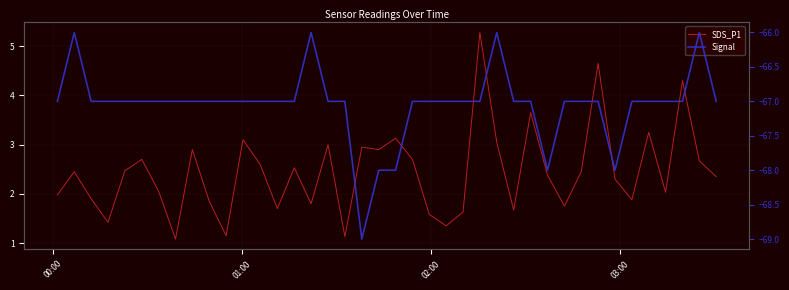

The SDS_P1 series shows 1.9 at 11. True or false?

False